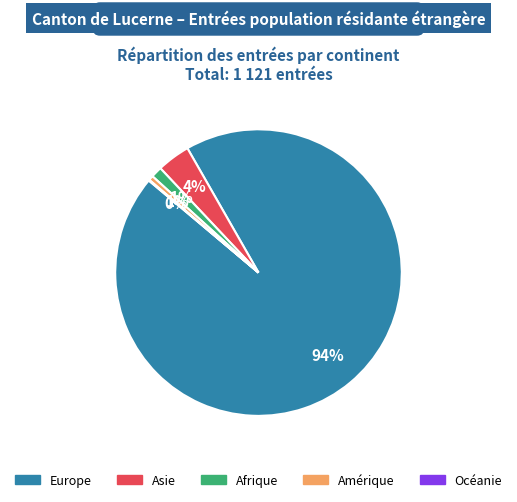

To the nearest percent, what is the average slice percentage?

20%